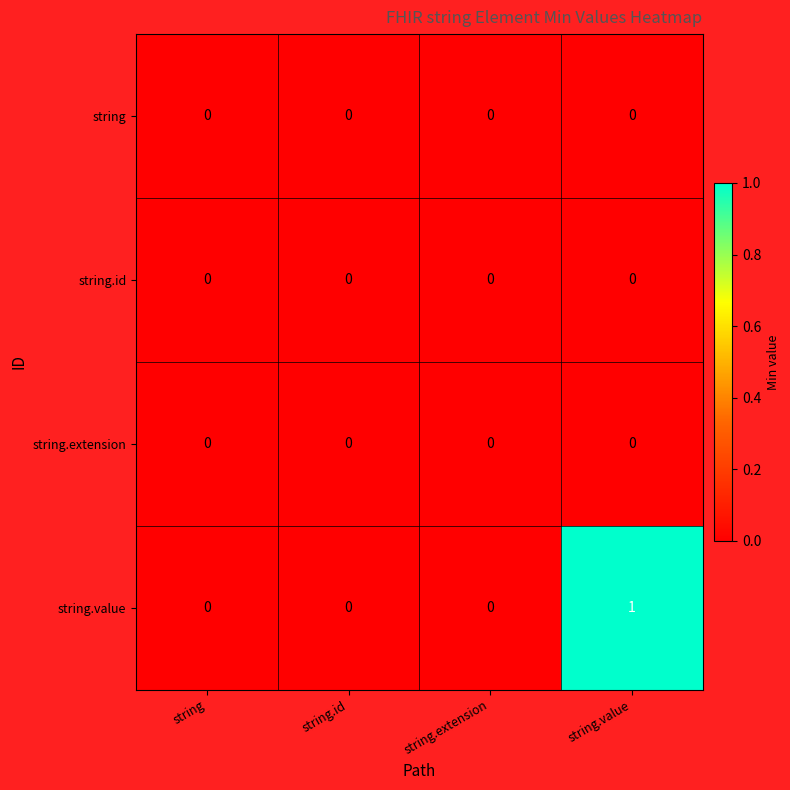

Which series has the largest total across all categories?

string.value